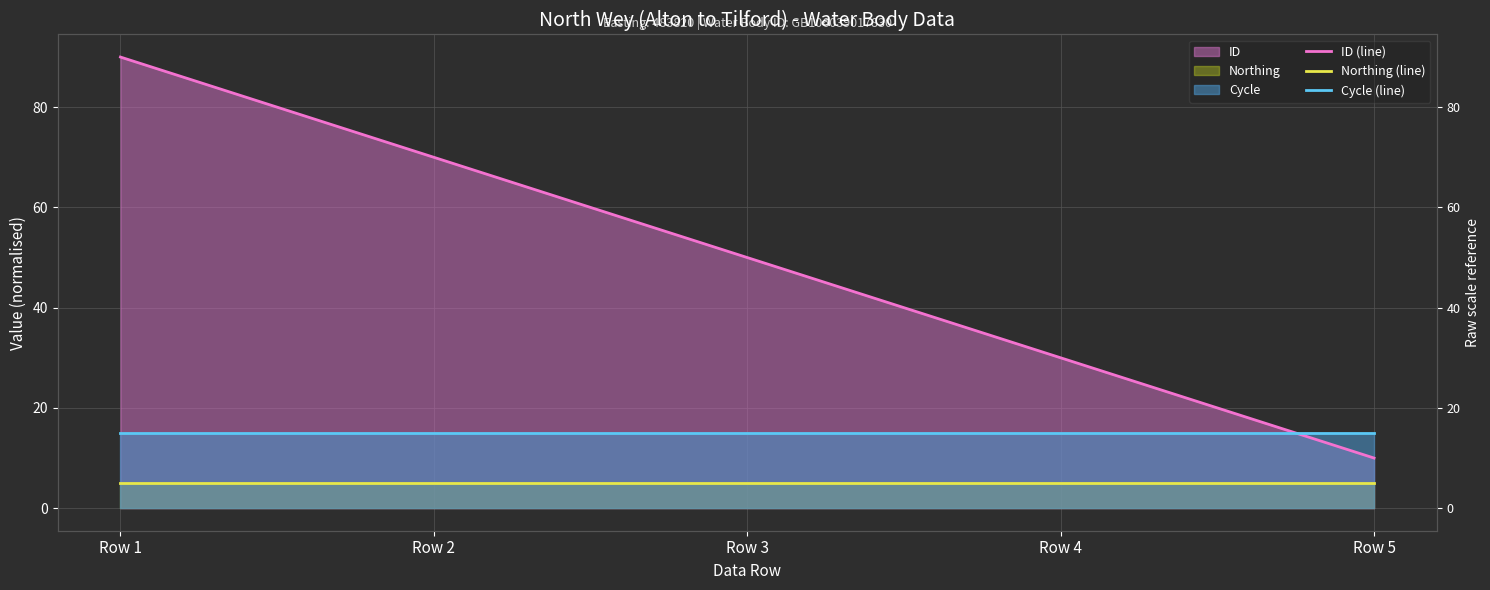

Is the value of Cycle (line) at Row 3 greater than the value of ID (line) at Row 5?

Yes